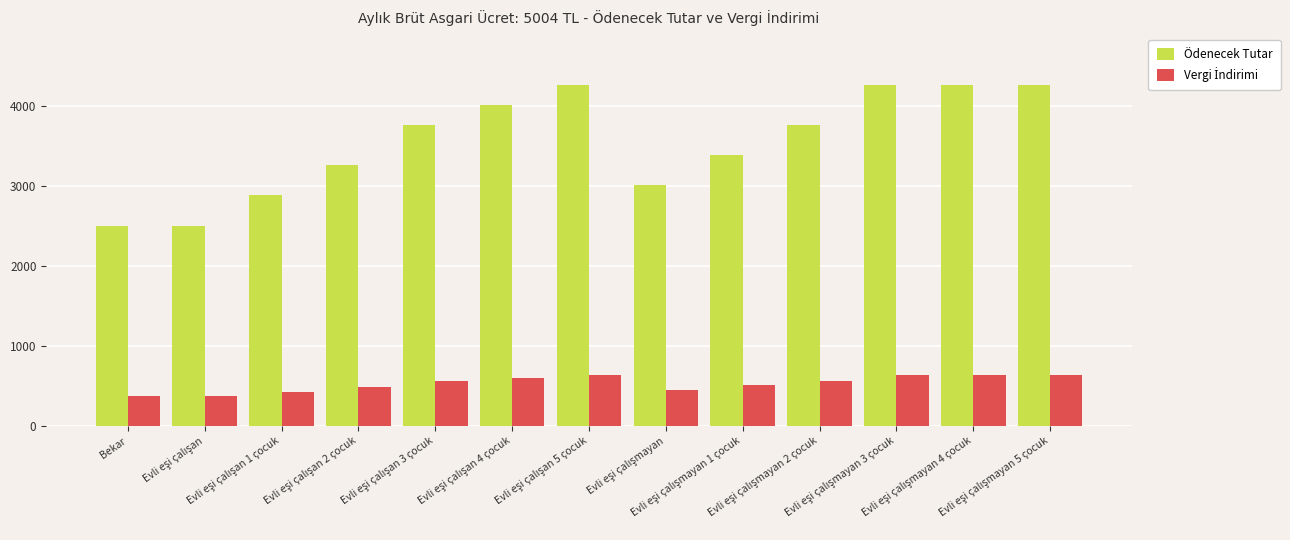

Which series has the largest range (max minus min)?

Ödenecek Tutar